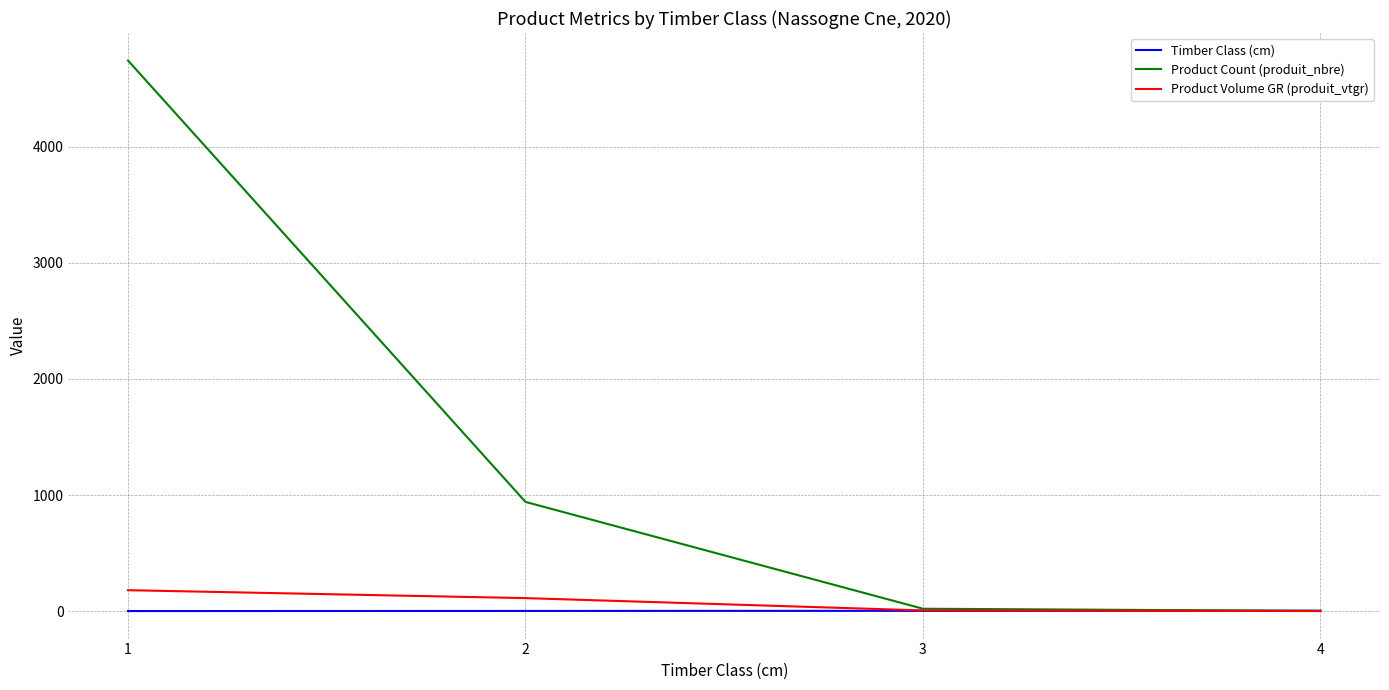

At which category is the sum across all series the highest?

1